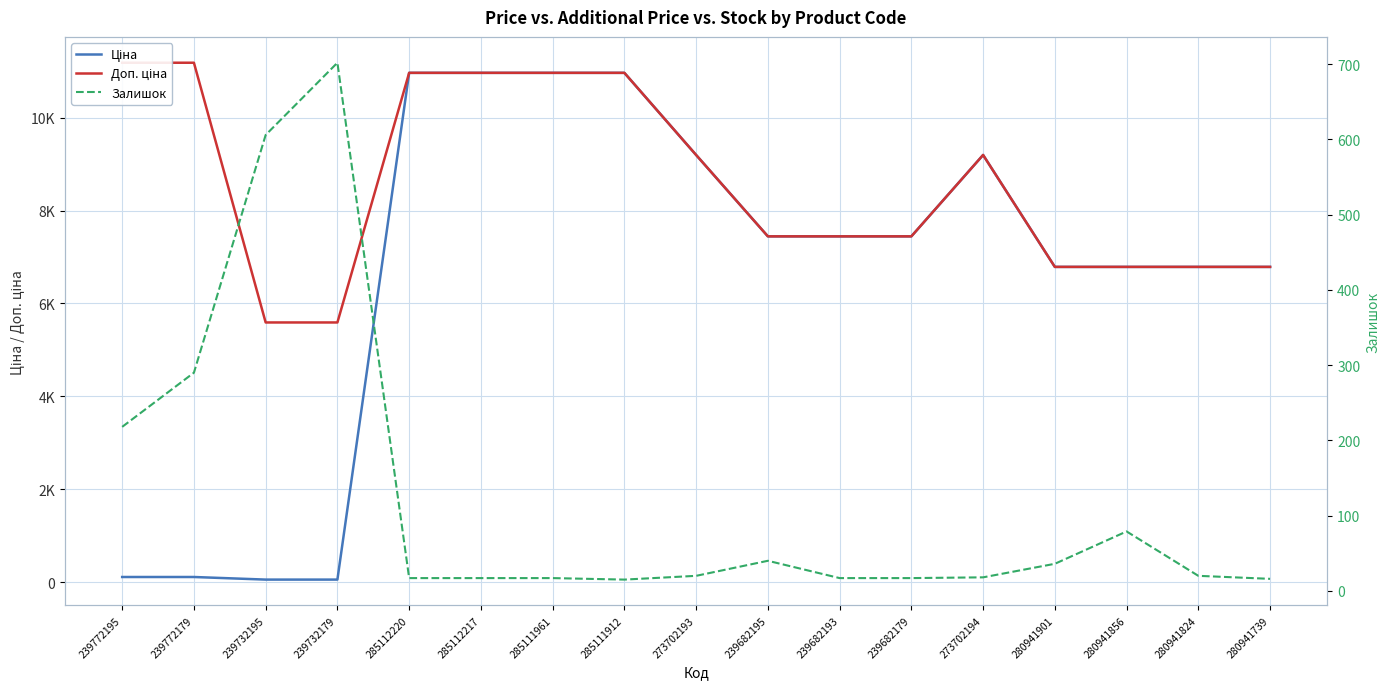

Reading right to left, what are all the values shown in this chart?

Ціна: 280941739=6787.1	280941824=6787.1	280941856=6787.1	280941901=6787.1	273702194=9196.3	239682179=7444.6	239682193=7444.6	239682195=7444.6	273702193=9196.3	285111912=10964.4	285111961=10964.4	285112217=10964.4	285112220=10964.4	239732179=55.9	239732195=55.9	239772179=111.8	239772195=111.8
Доп. ціна: 280941739=6787.1	280941824=6787.1	280941856=6787.1	280941901=6787.1	273702194=9196.3	239682179=7444.6	239682193=7444.6	239682195=7444.6	273702193=9196.3	285111912=10964.4	285111961=10964.4	285112217=10964.4	285112220=10964.4	239732179=5591.0	239732195=5591.0	239772179=11182.0	239772195=11182.0
Залишок: 280941739=16.0	280941824=20.0	280941856=79.0	280941901=36.0	273702194=18.0	239682179=17.0	239682193=17.0	239682195=40.0	273702193=20.0	285111912=15.0	285111961=17.0	285112217=17.0	285112220=17.0	239732179=702.0	239732195=606.0	239772179=290.0	239772195=218.0